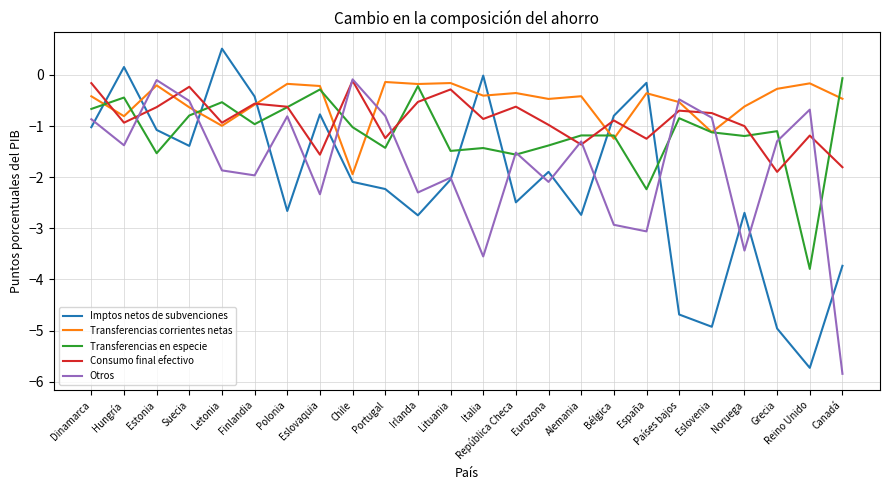

Rank the series by their average value, from highest to lowest.

Transferencias corrientes netas, Consumo final efectivo, Transferencias en especie, Otros, Imptos netos de subvenciones